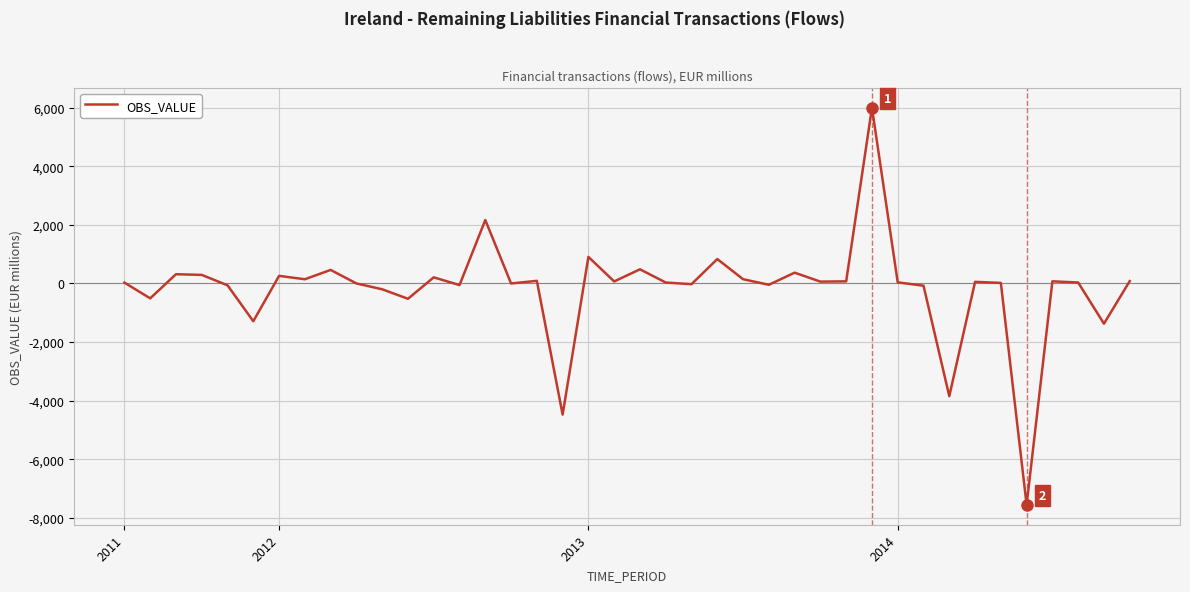

True or false: the data has more than 0 interior local peaks.

True